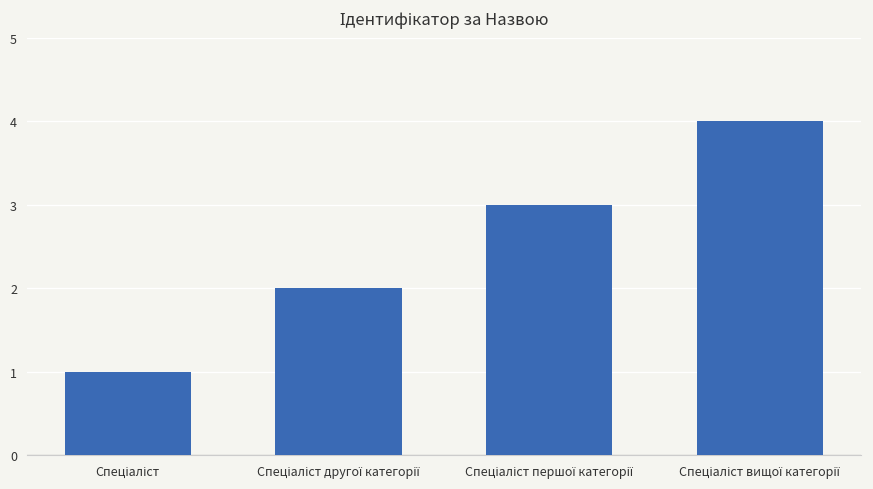

What is the value of the 1st bar from the left?

1